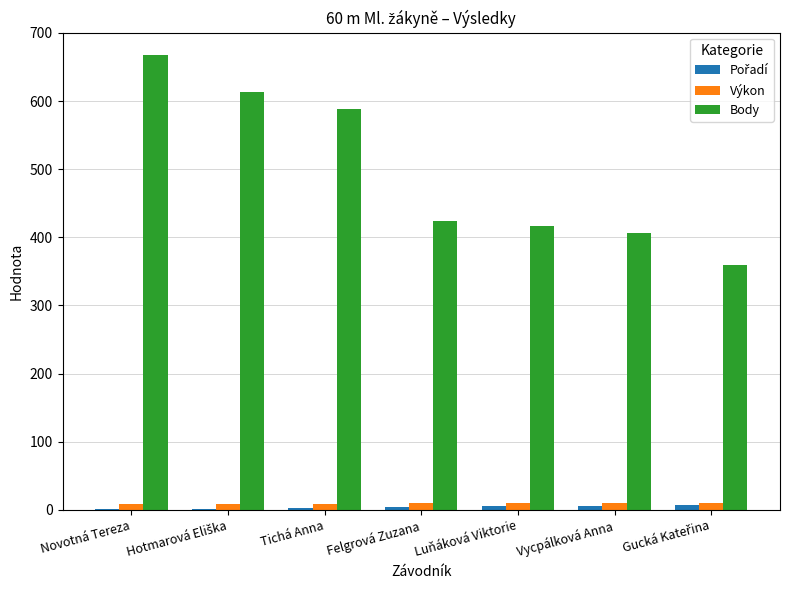

How many groups of bars are there?

7